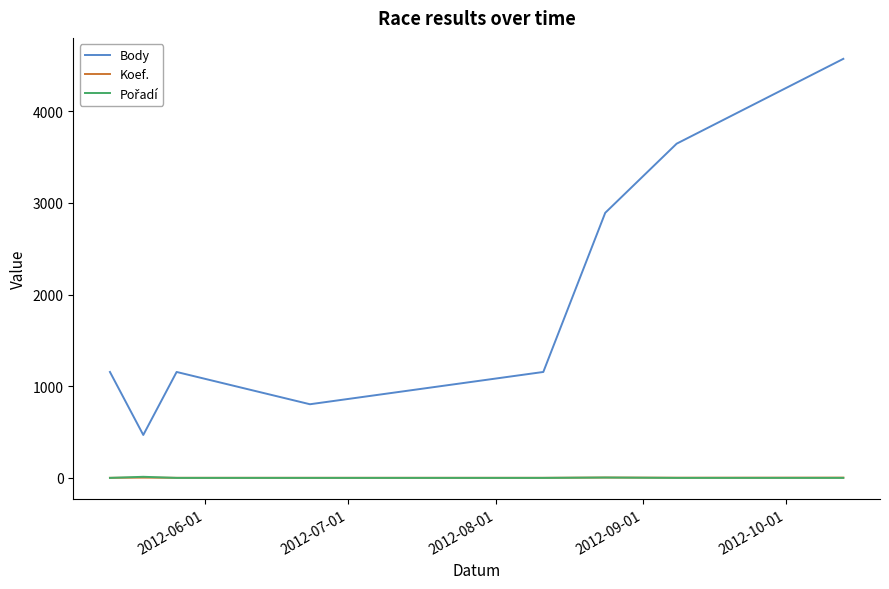

Which series has the largest total across all categories?

Body